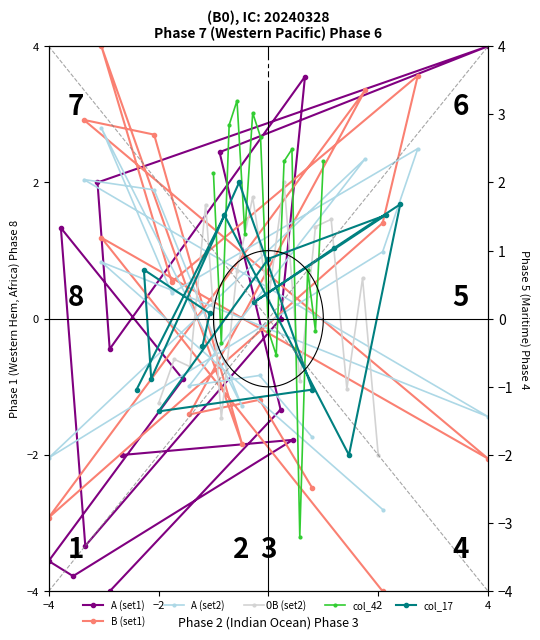

At how many categories does at least one series exceed 2?

11